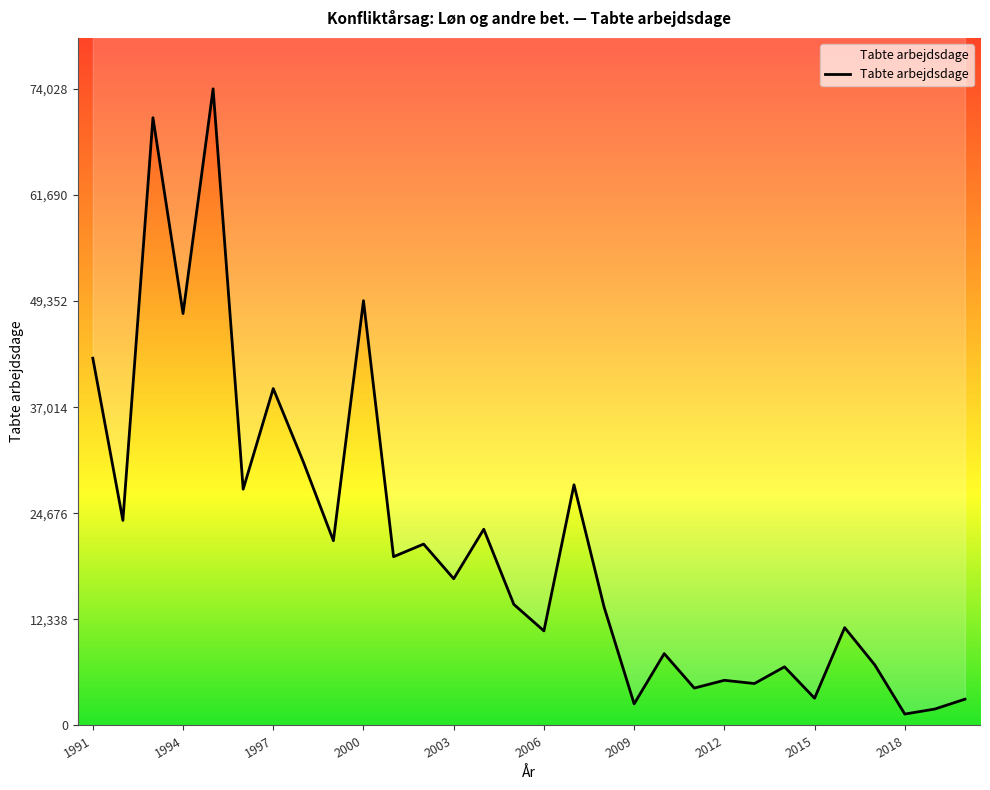

The value at 2014 is 6816.0. True or false?

True